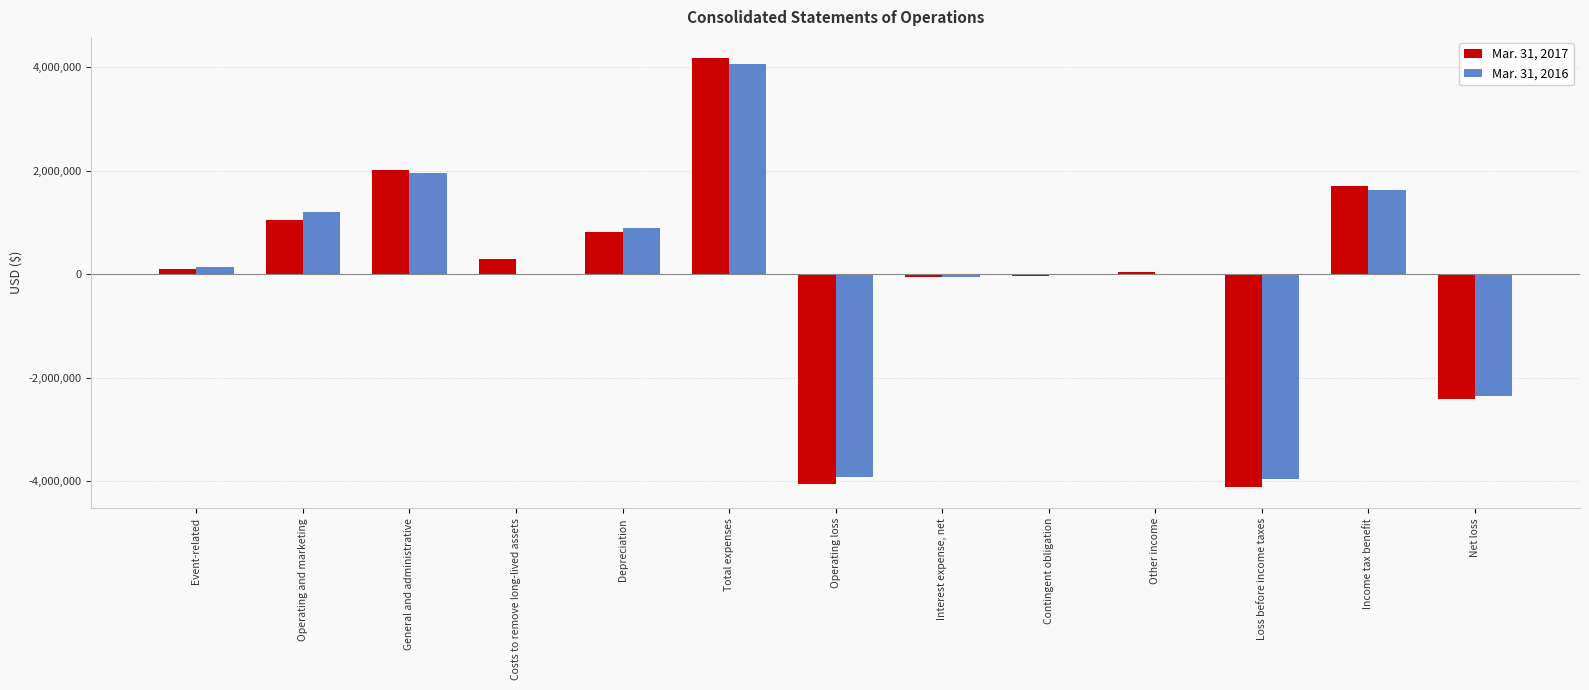

What is the difference between the Mar. 31, 2016 values at Depreciation and Other income?

896000